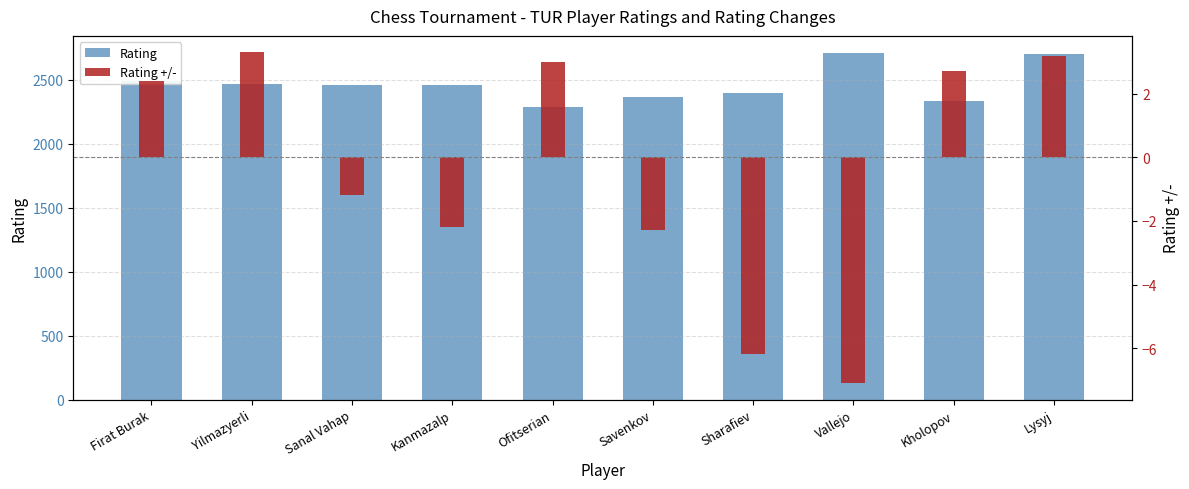

What is the difference between the maximum and minimum values in the Rating series?

423.0